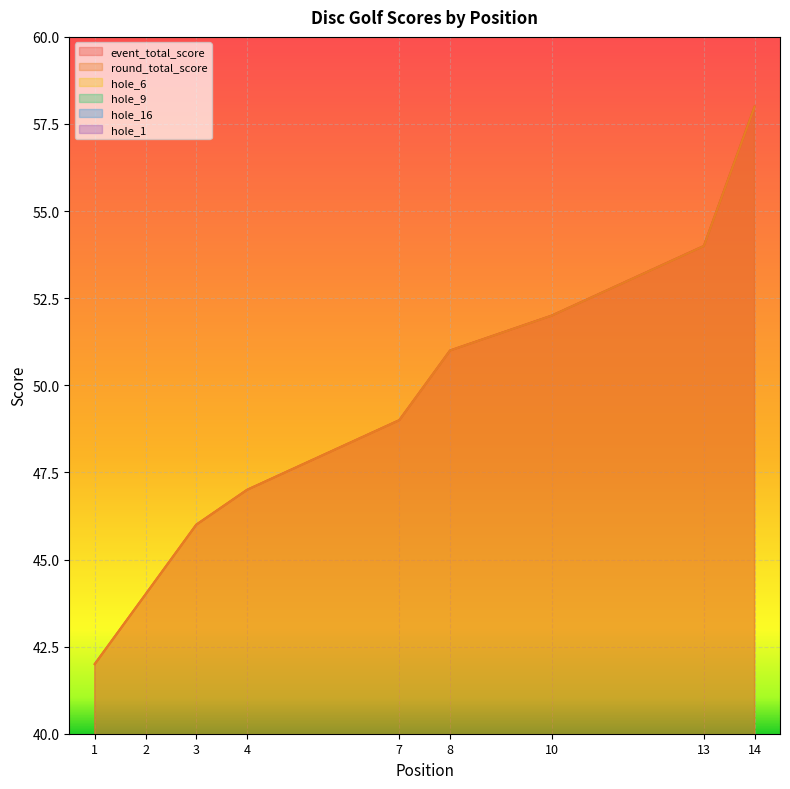

How many intersections are there between hole_6 and hole_9?

3